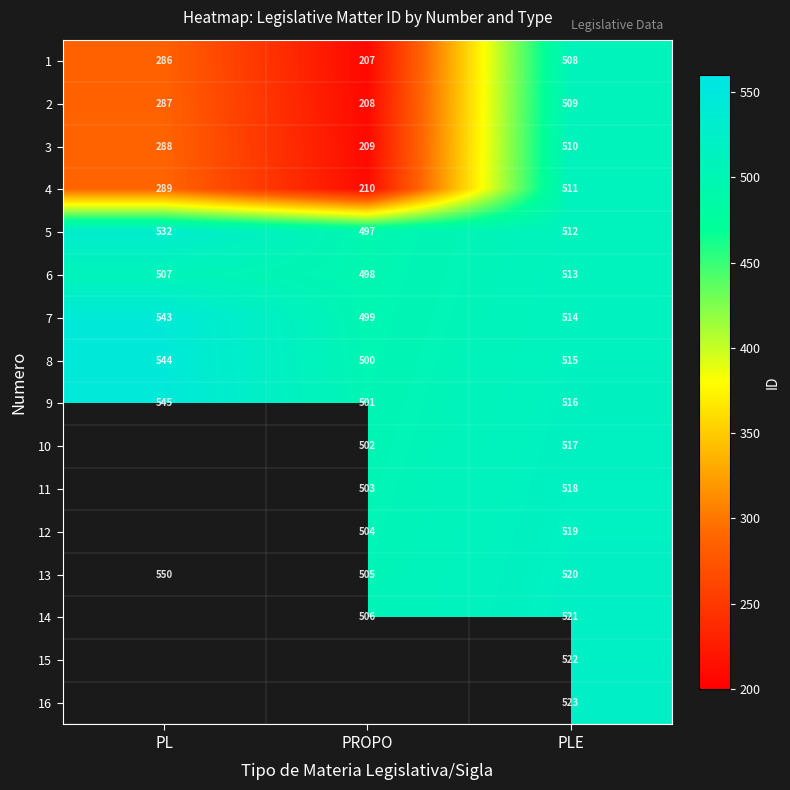

What is the sum of all 1 values?

1001